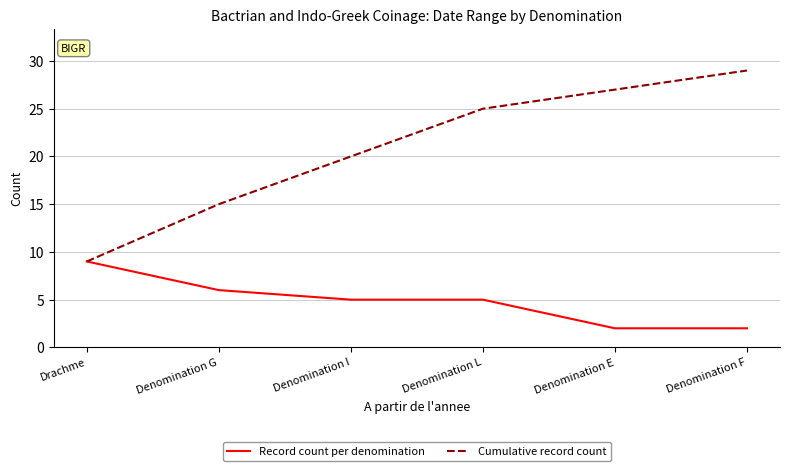

Read the Record count per denomination value at Drachme.

9